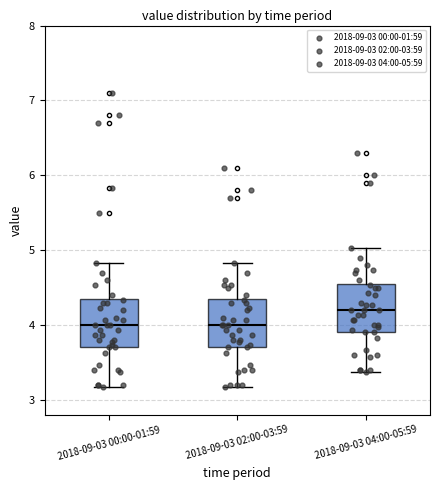

Reading left to right, transcribe this box plot: for each box, give where its median line is, the range the box spans, and where its two whiskers end, as read against the y-axis. The values are not printed on the chart, so give them approximately, as read against the axis.

2018-09-03 00:00-01:59: median 4.0, box 3.7 to 4.3, whiskers 3.2 to 4.8
2018-09-03 02:00-03:59: median 4.0, box 3.7 to 4.3, whiskers 3.2 to 4.8
2018-09-03 04:00-05:59: median 4.2, box 3.9 to 4.5, whiskers 3.4 to 5.0